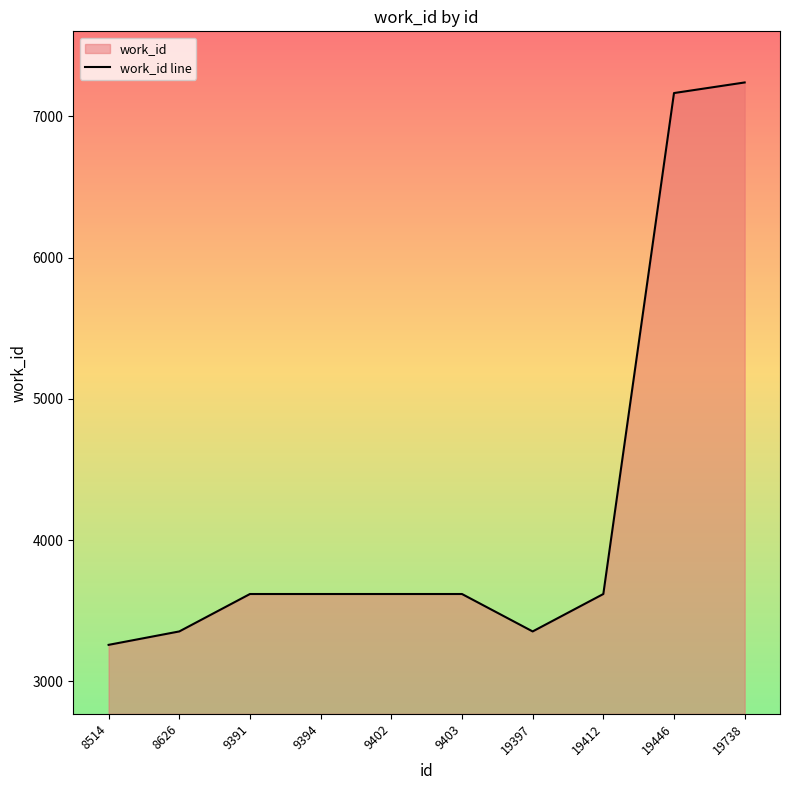

What is the smallest value displayed?

3258